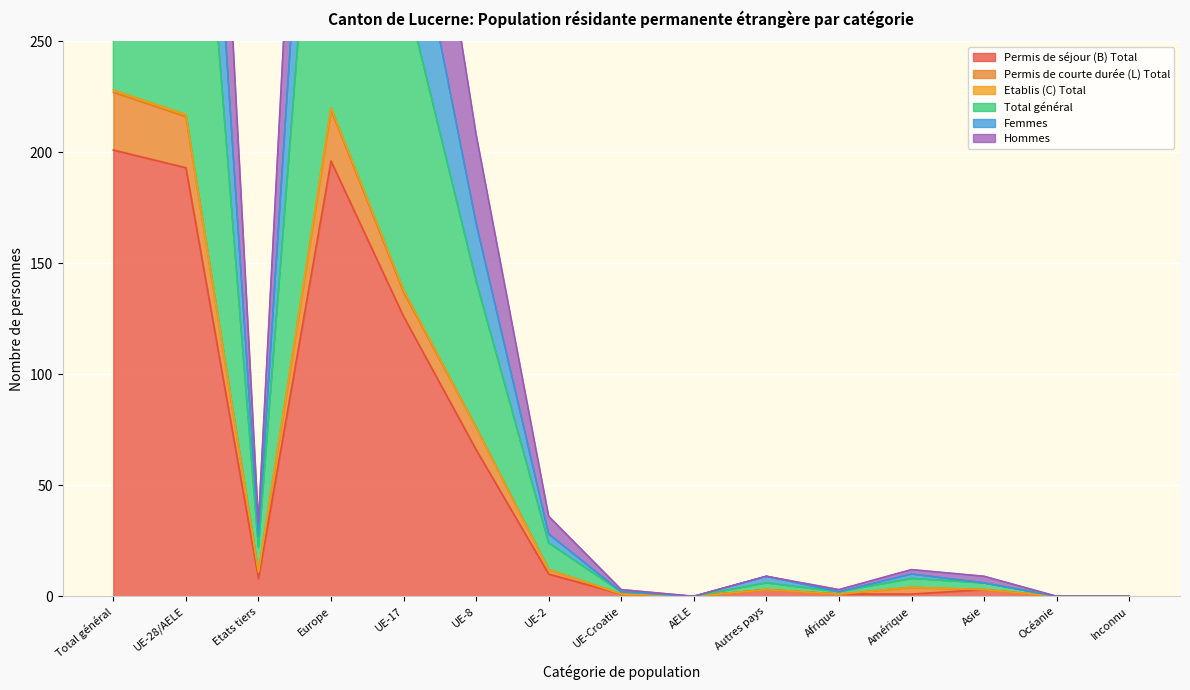

Is it true that Permis de séjour (B) Total equals 79 at AELE?

False